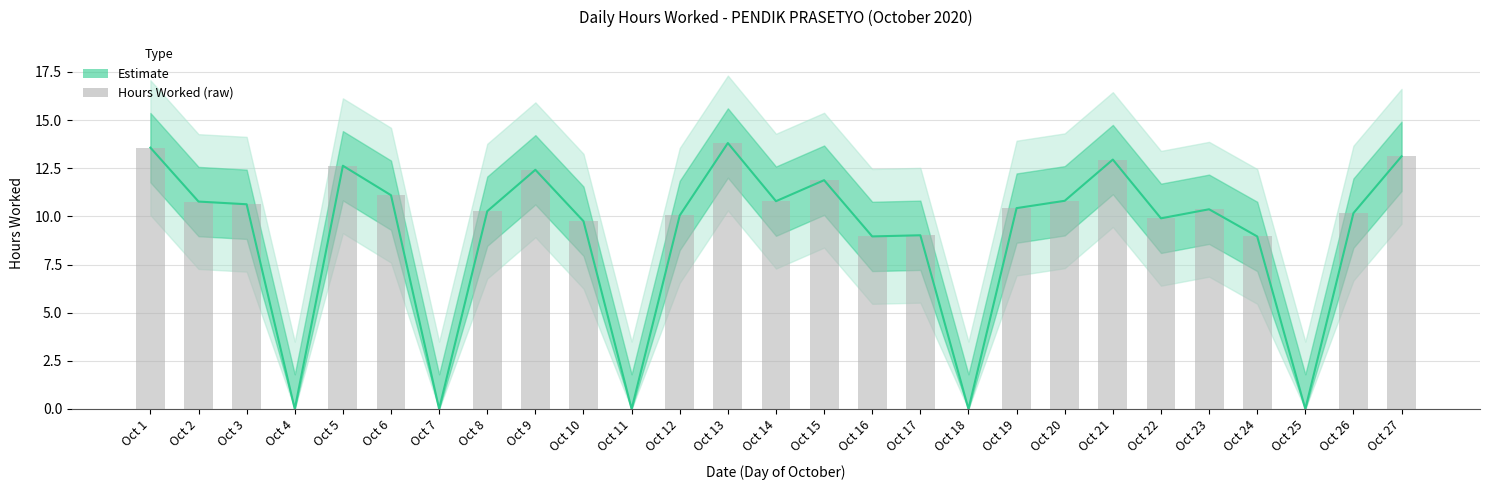

How many categories are shown in the chart?

27